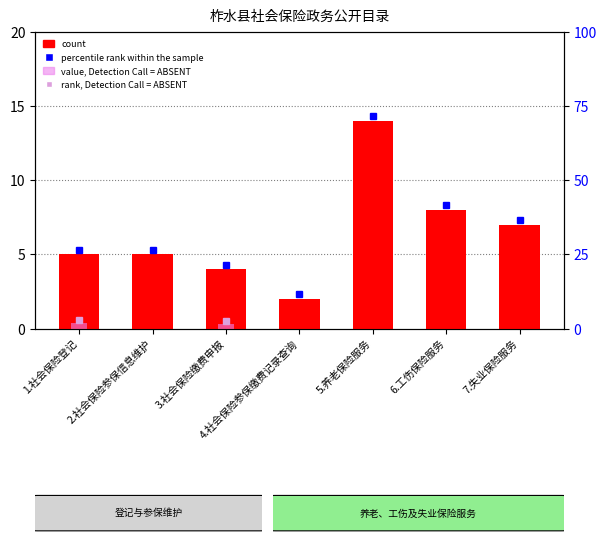

Does the chart contain any negative values?

No